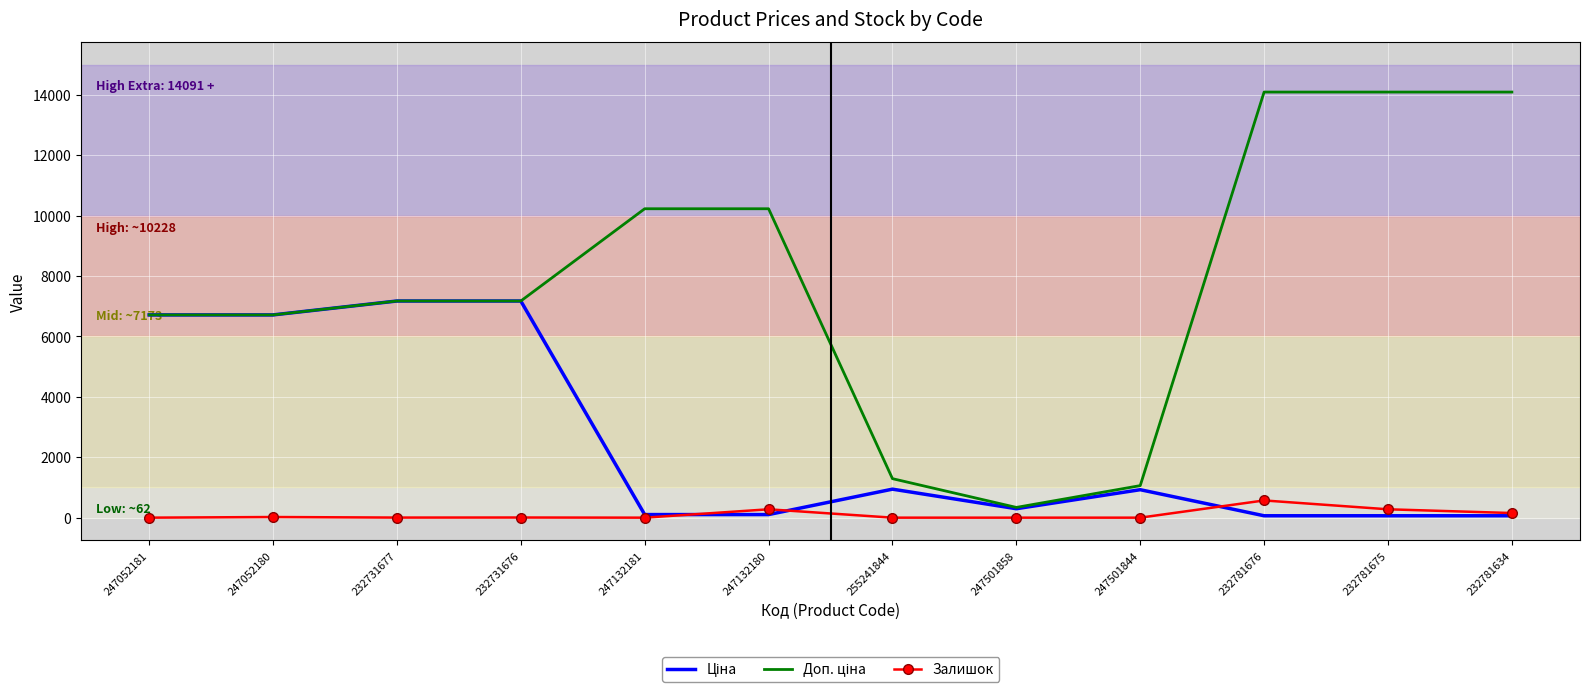

What is the spread (max minus min) of values at 255241844?

1291.3